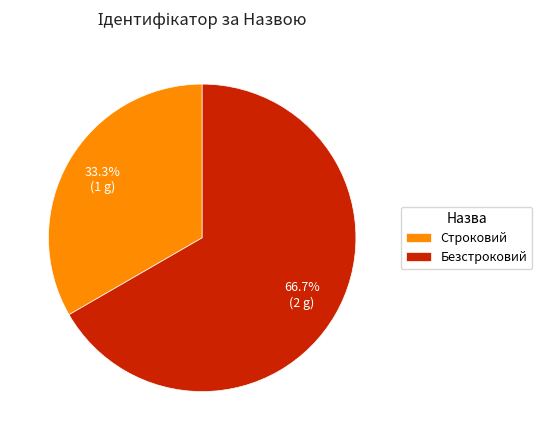

To the nearest percent, what percentage of the pie is Строковий?

33%